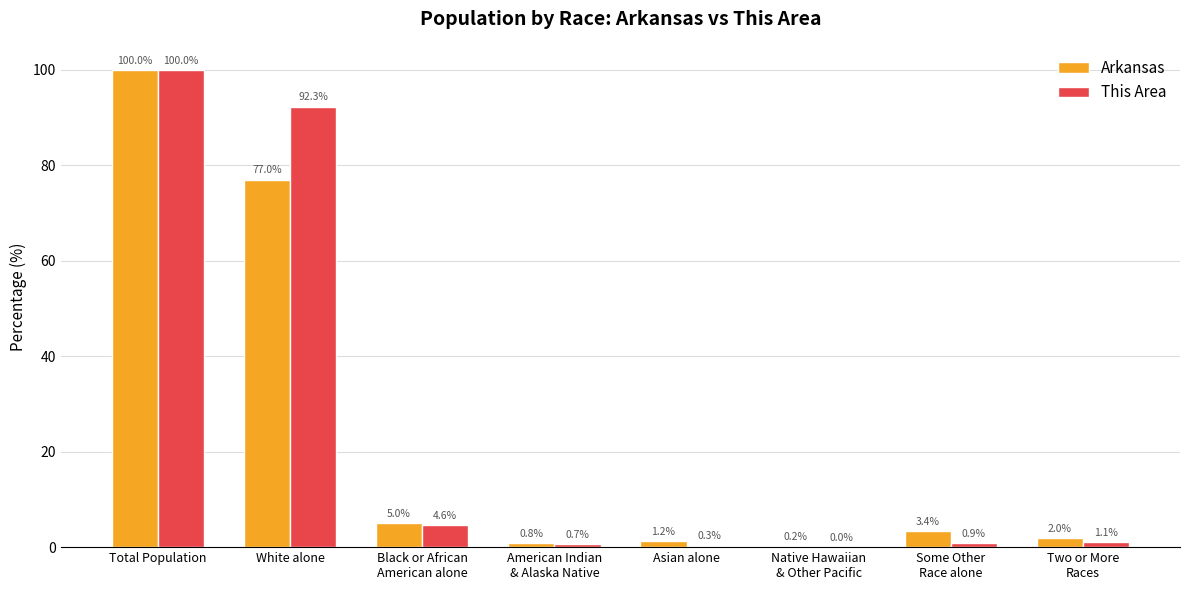

What is the total value across all series at White alone?

169.3